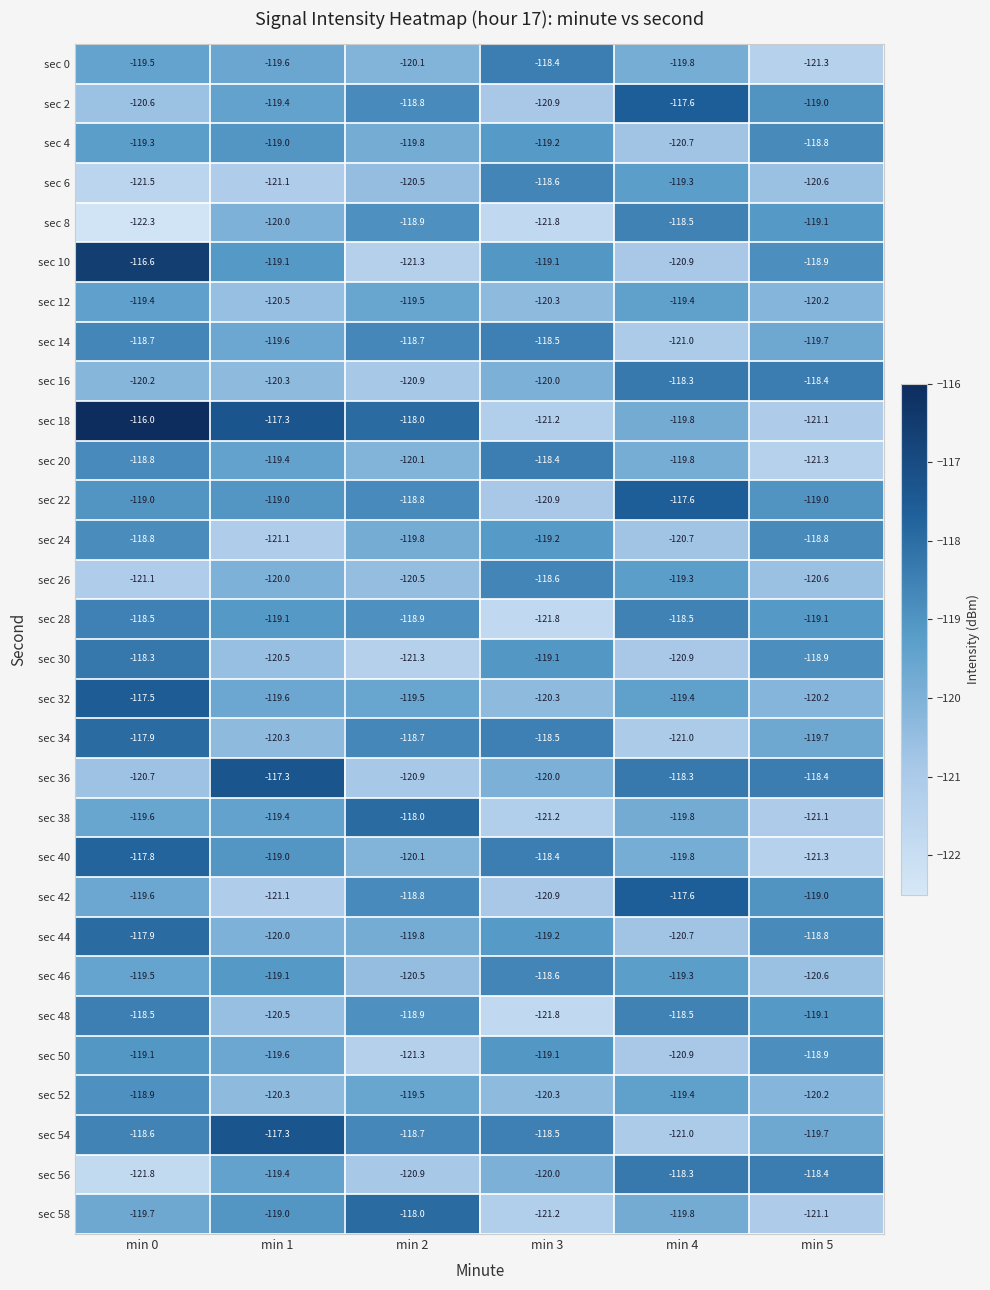

The value of sec 8 at min 5 is -158.9. True or false?

False